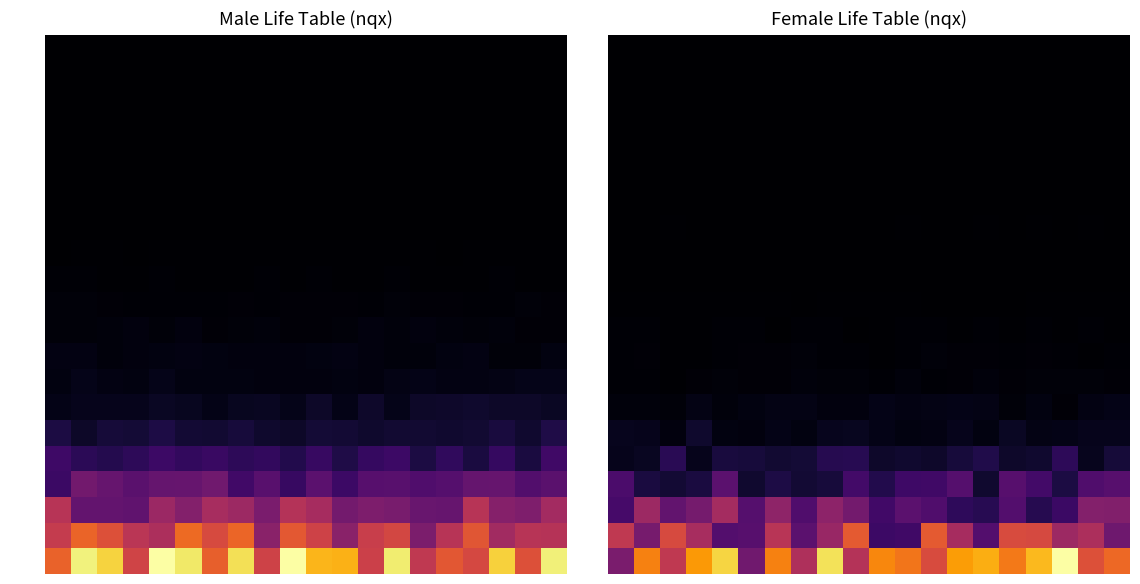

How many 65-69 values are between 0 and 1?

20